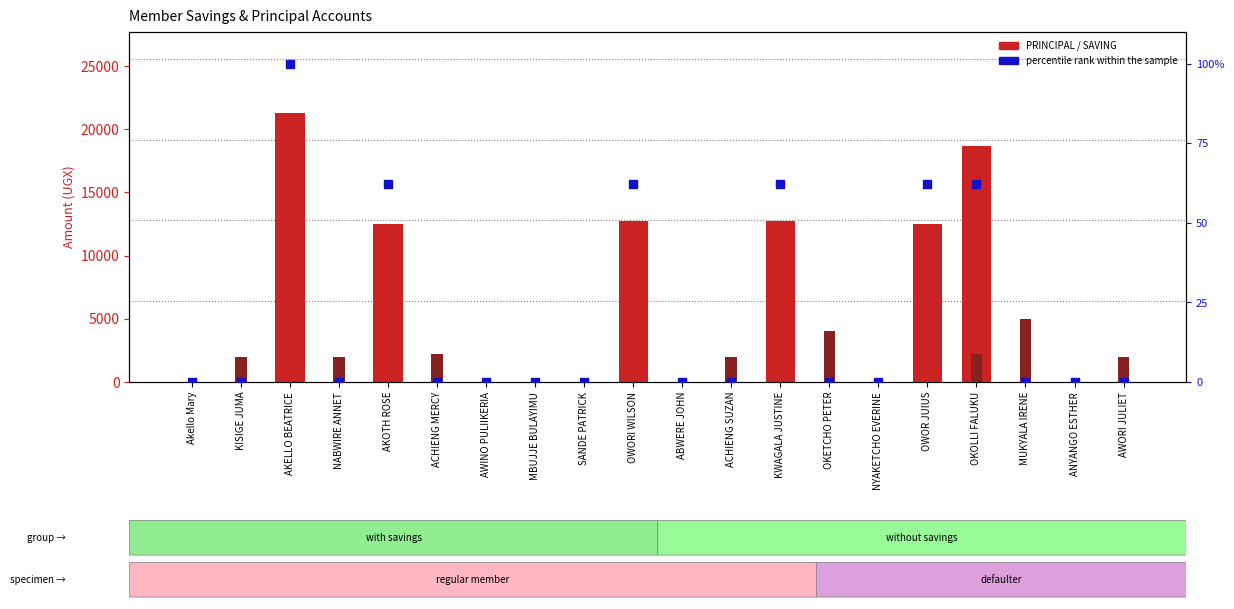

Is the value of SAVING at OKOLLI FALUKU greater than the value of percentile rank within sample at OKETCHO PETER?

Yes